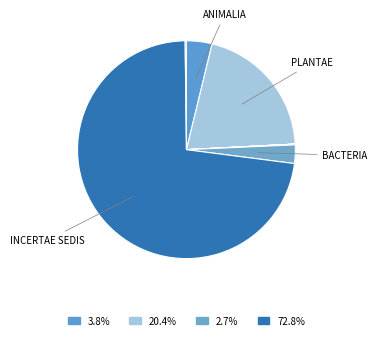

To the nearest percent, what is the difference between the largest and smallest slice percentages?

73%